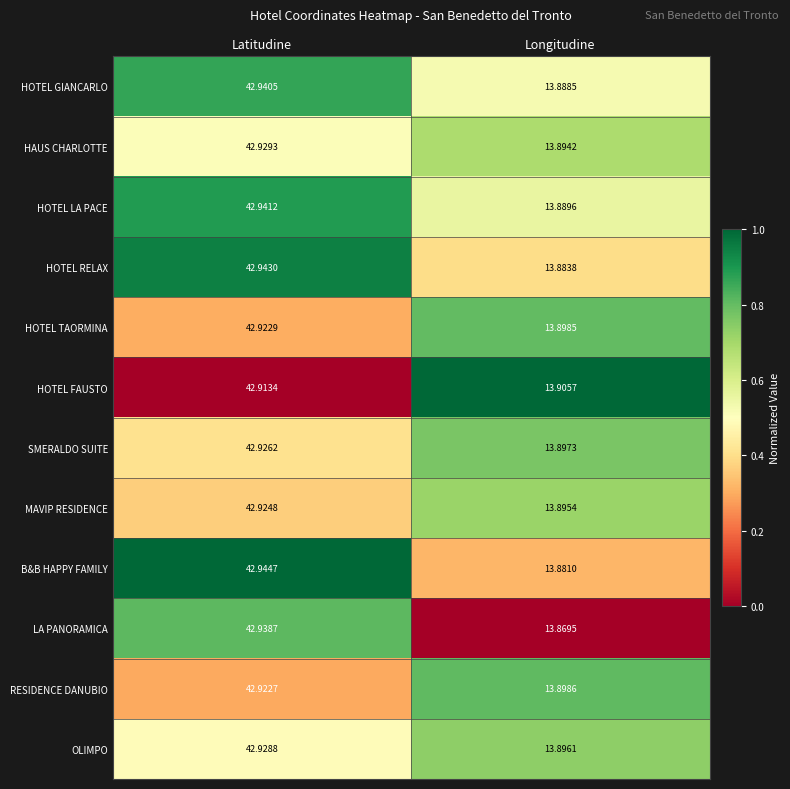

Rank the series at Latitudine from highest to lowest value.

B&B HAPPY FAMILY, HOTEL RELAX, HOTEL LA PACE, HOTEL GIANCARLO, LA PANORAMICA, HAUS CHARLOTTE, OLIMPO, SMERALDO SUITE, MAVIP RESIDENCE, HOTEL TAORMINA, RESIDENCE DANUBIO, HOTEL FAUSTO